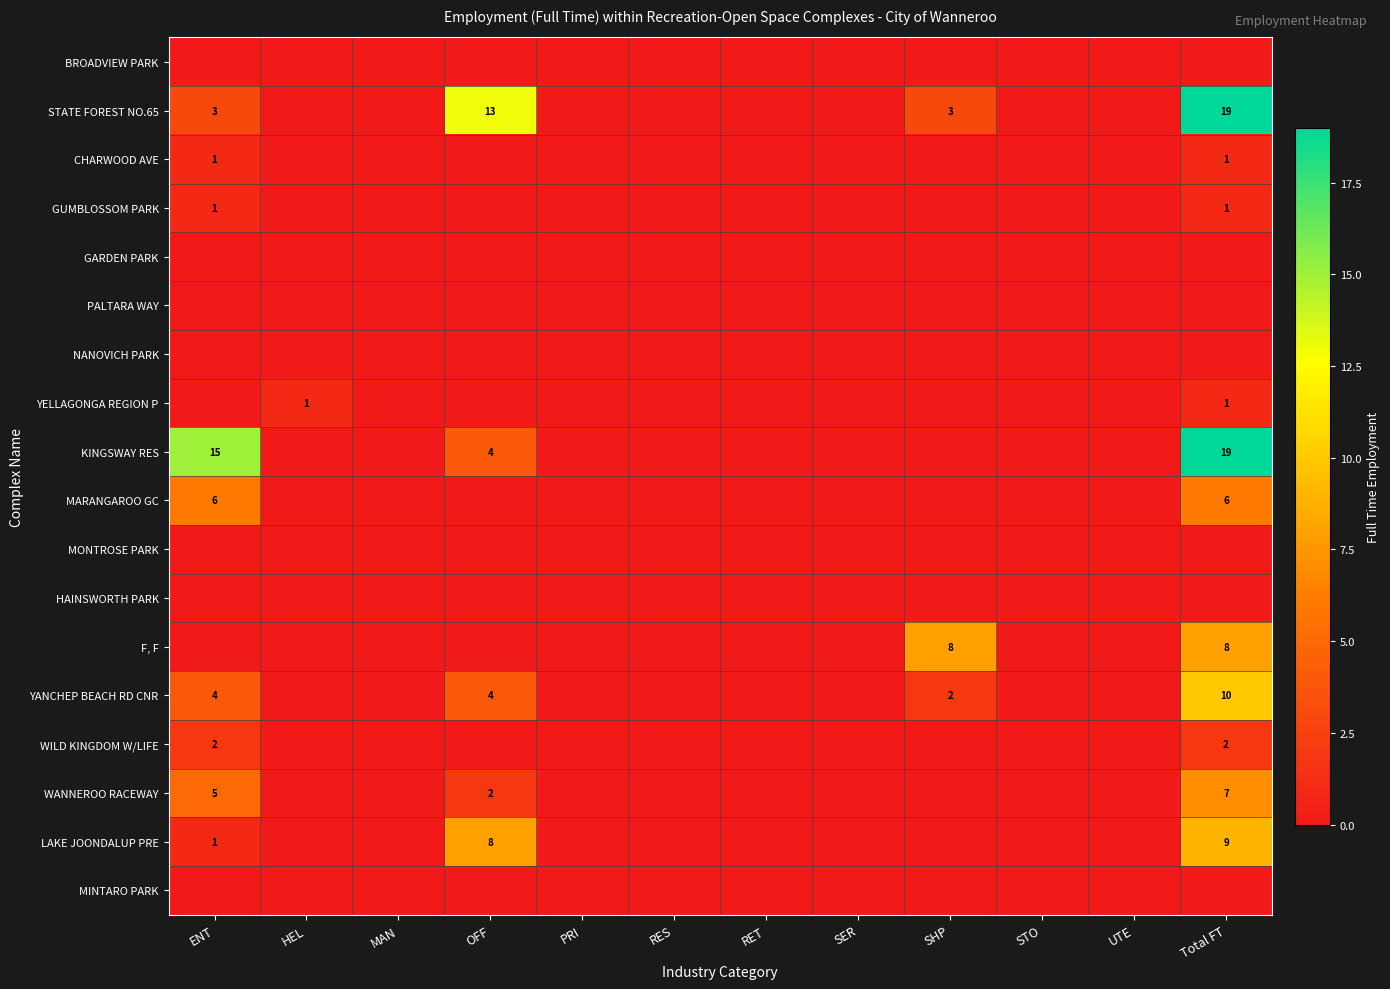

True or false: YANCHEP BEACH RD CNR has a value of 10 at Total FT.

True